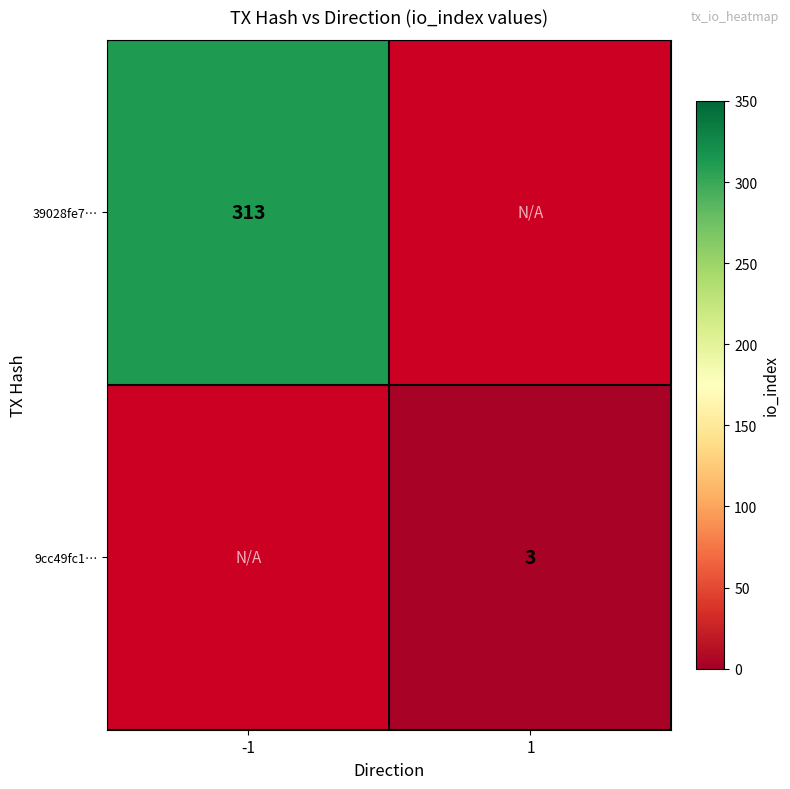

What is the smallest value displayed?

3.0